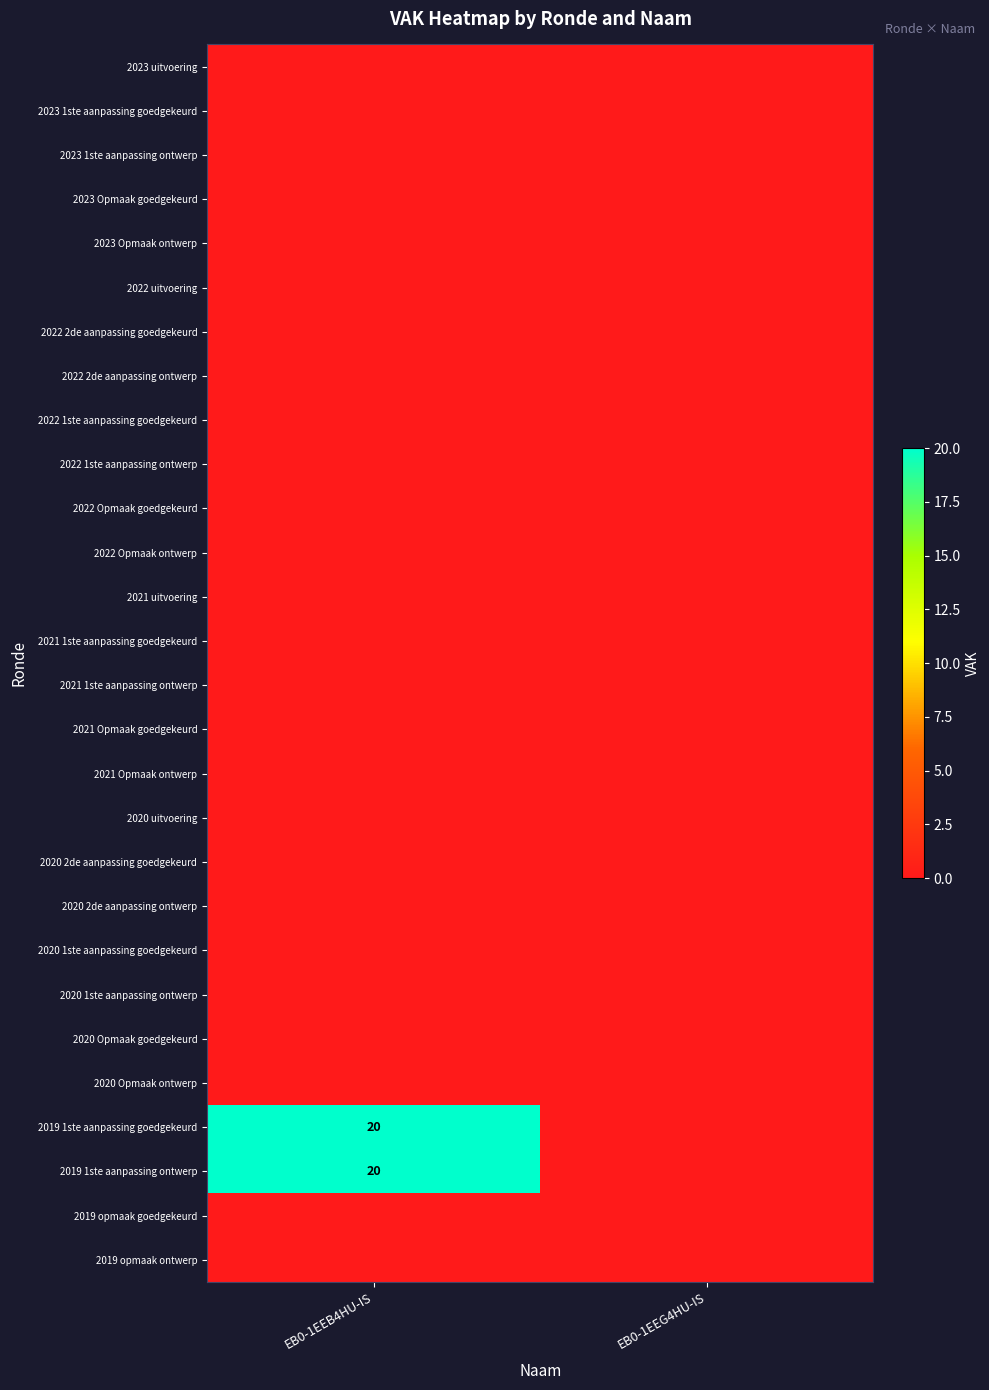

Which has a higher value, EB0-1EEB4HU-IS or EB0-1EEG4HU-IS?

EB0-1EEB4HU-IS